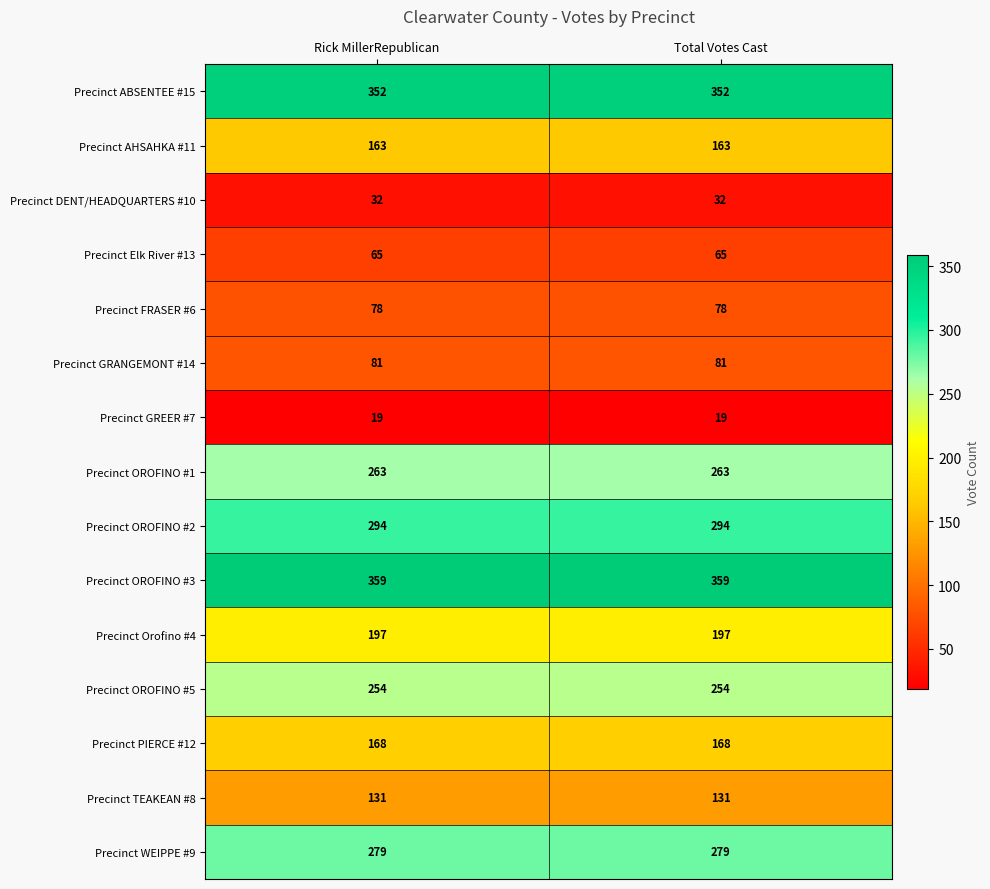

Is it true that Precinct GRANGEMONT #14 equals 55 at Rick MillerRepublican?

False